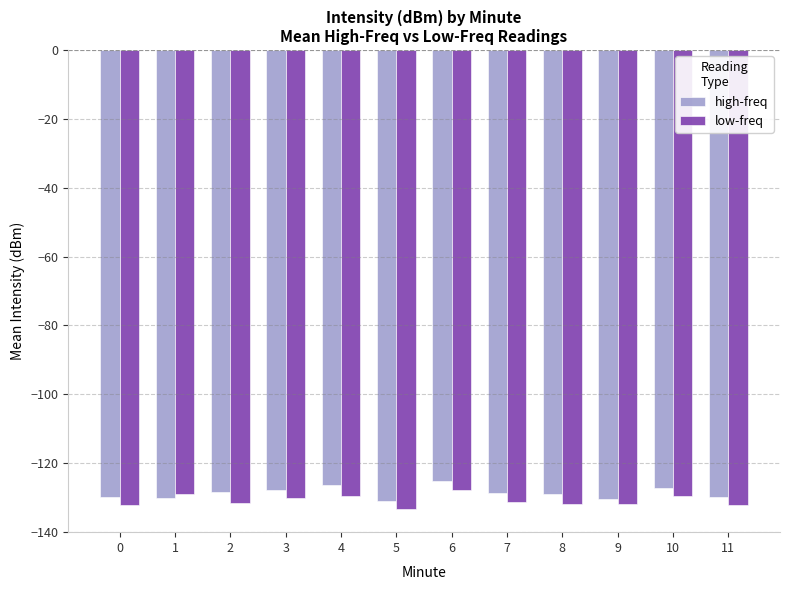

What is the difference between the second highest and second lowest values in the high-freq series?

4.1